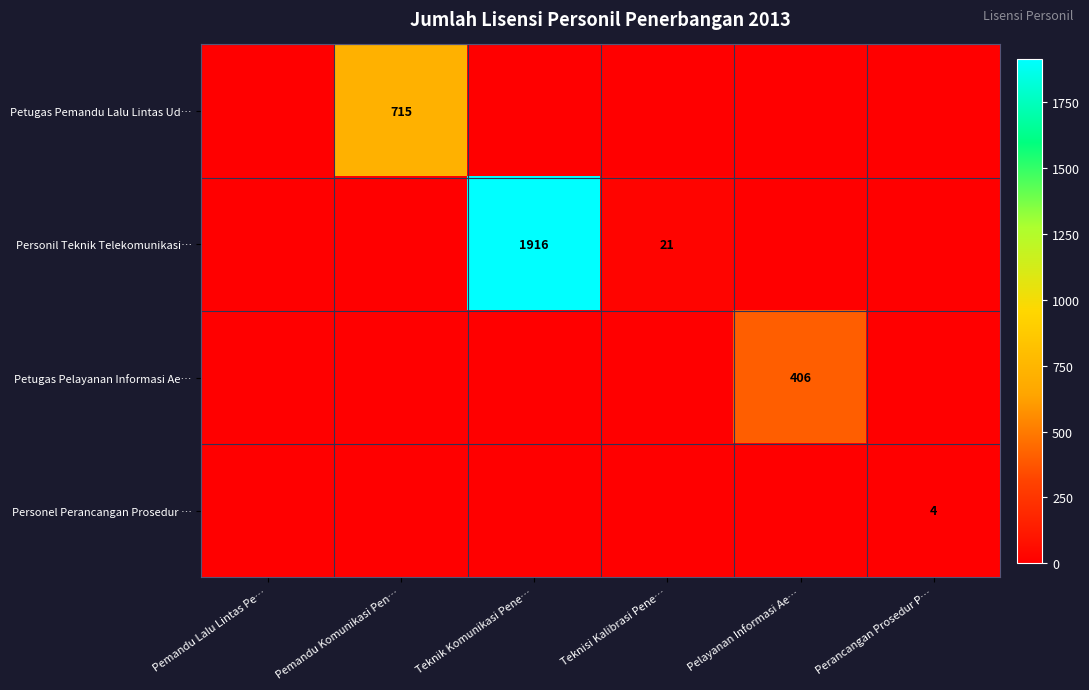

True or false: Personil Teknik Telekomunikasi… has a value of 12 at Teknisi Kalibrasi Pene….

False